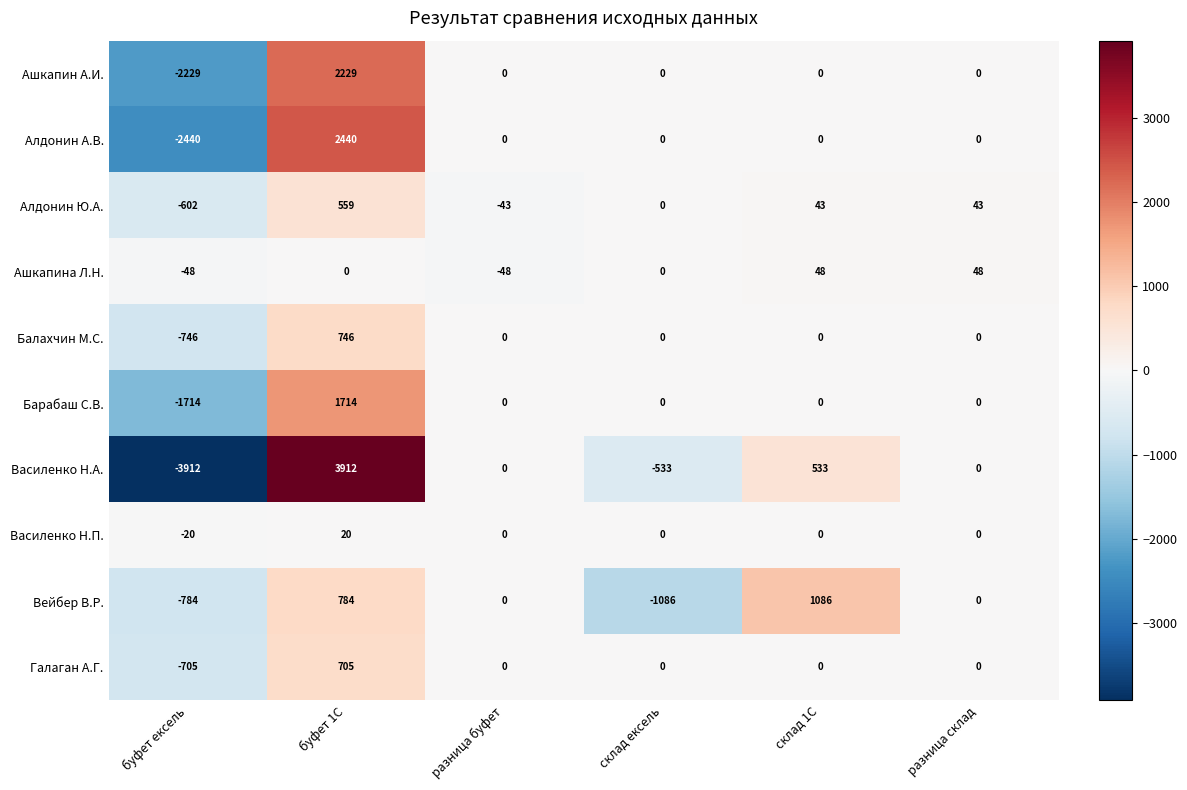

Rank the series by their maximum value, from highest to lowest.

Василенко Н.А., Алдонин А.В., Ашкапин А.И., Барабаш С.В., Вейбер В.Р., Балахчин М.С., Галаган А.Г., Алдонин Ю.А., Ашкапина Л.Н., Василенко Н.П.